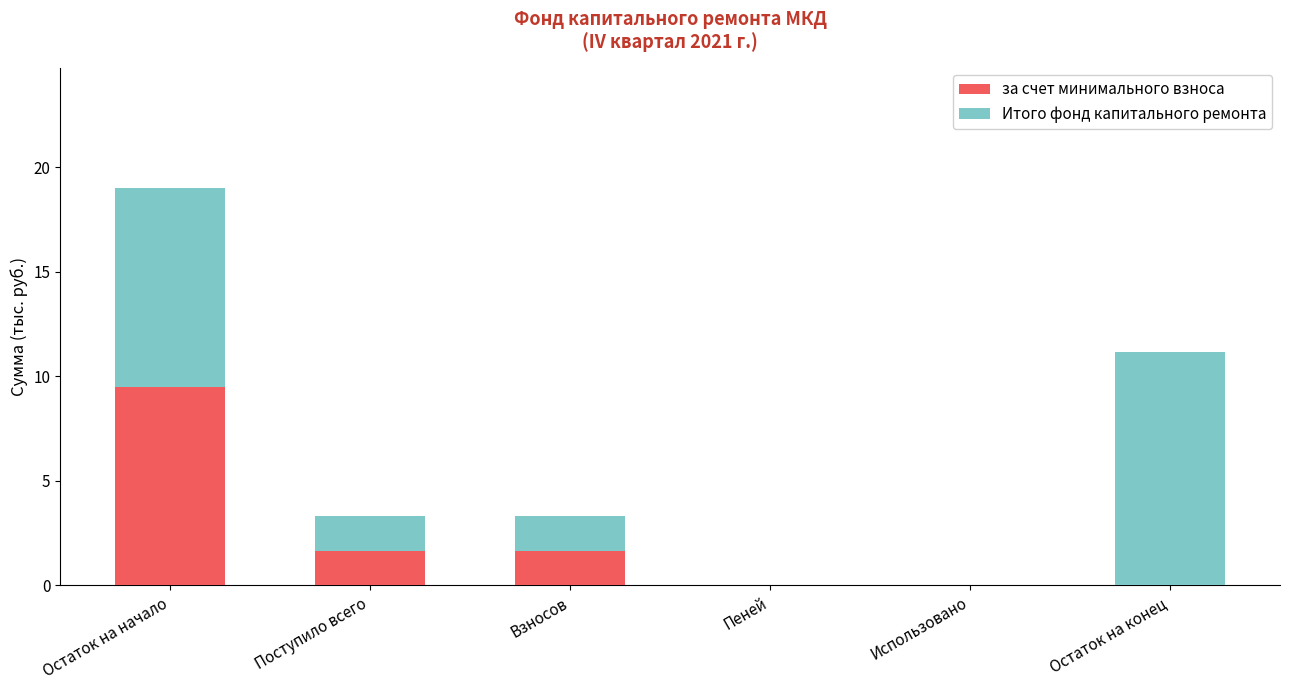

What is the sum of the за счет минимального взноса values at Взносов and Остаток на начало?

11.2